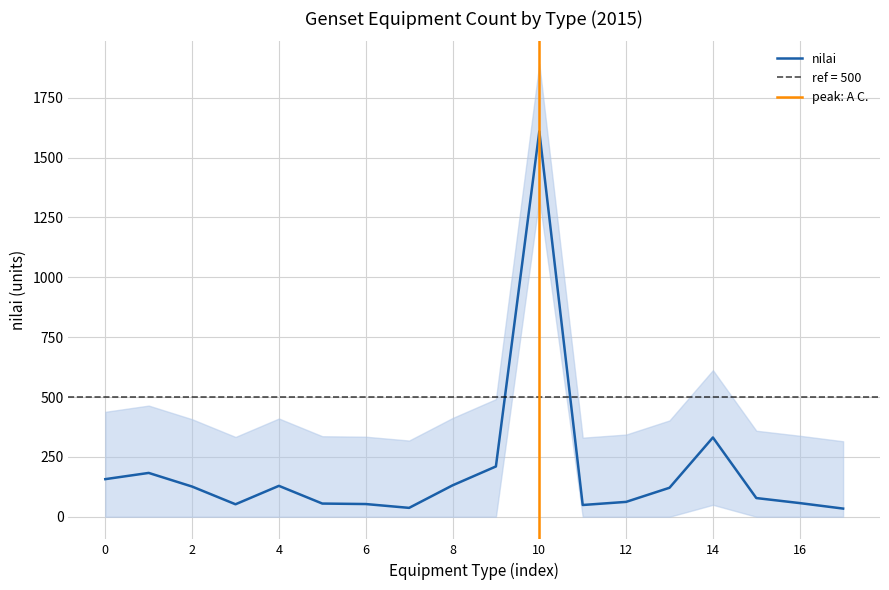

Rank the categories by value from highest to lowest.

A C., CONVEYOR, Transmisi dan Distribusi, 10 - 25 KVA, < 10 KVA, Integrated Lighting Protect, 100 - 200 KVA, 35 - 50 KVA, GARBARATA, U P S (Power  Quality), ELEVATOR, SOLAR CELL, 200 - 300 KVA, 300 - 500 KVA, 50 - 100 KVA, ESCALATOR, >  500 KVA, ADGS